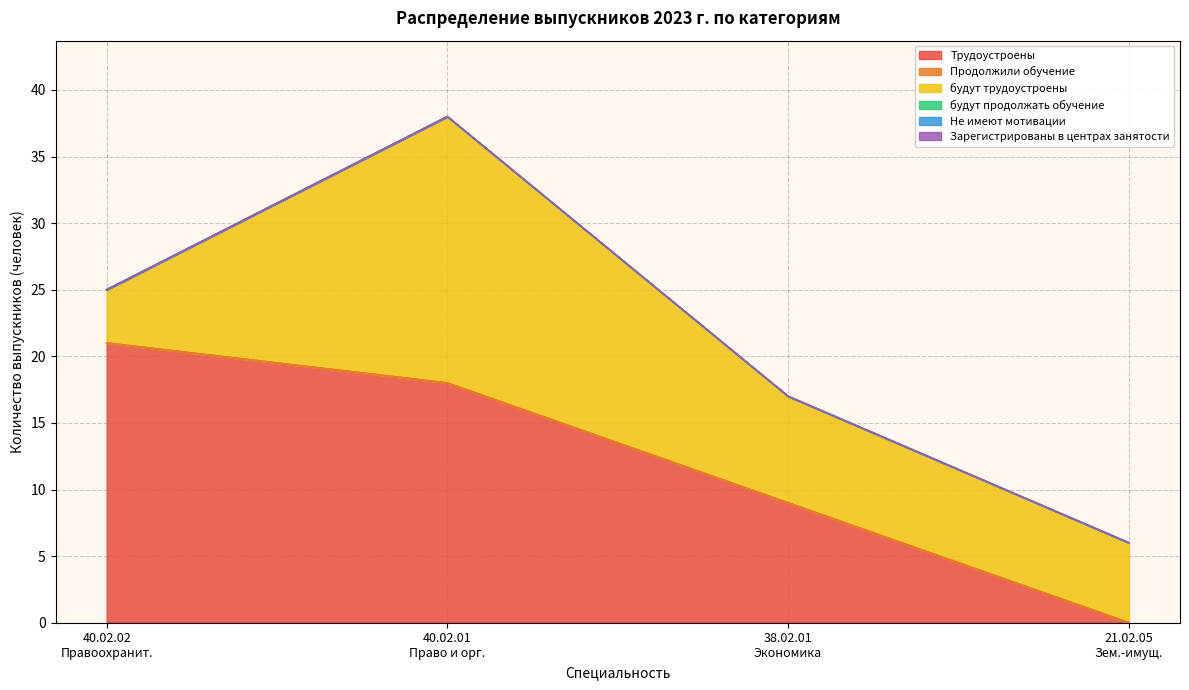

True or false: Не имеют мотивации and Зарегистрированы в центрах занятости intersect in this chart.

False